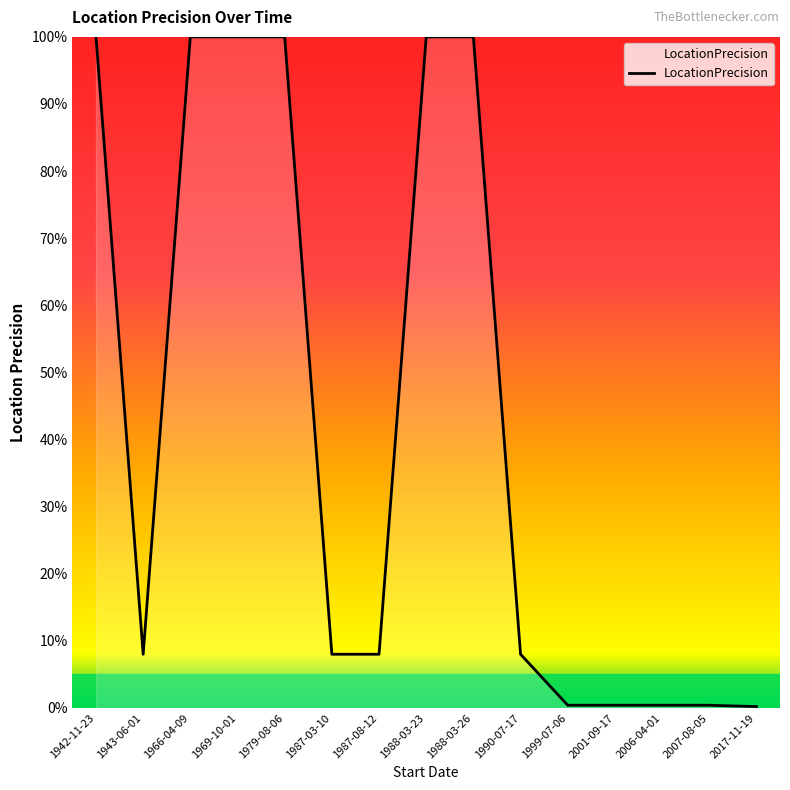

What is the greatest value displayed?

100.0